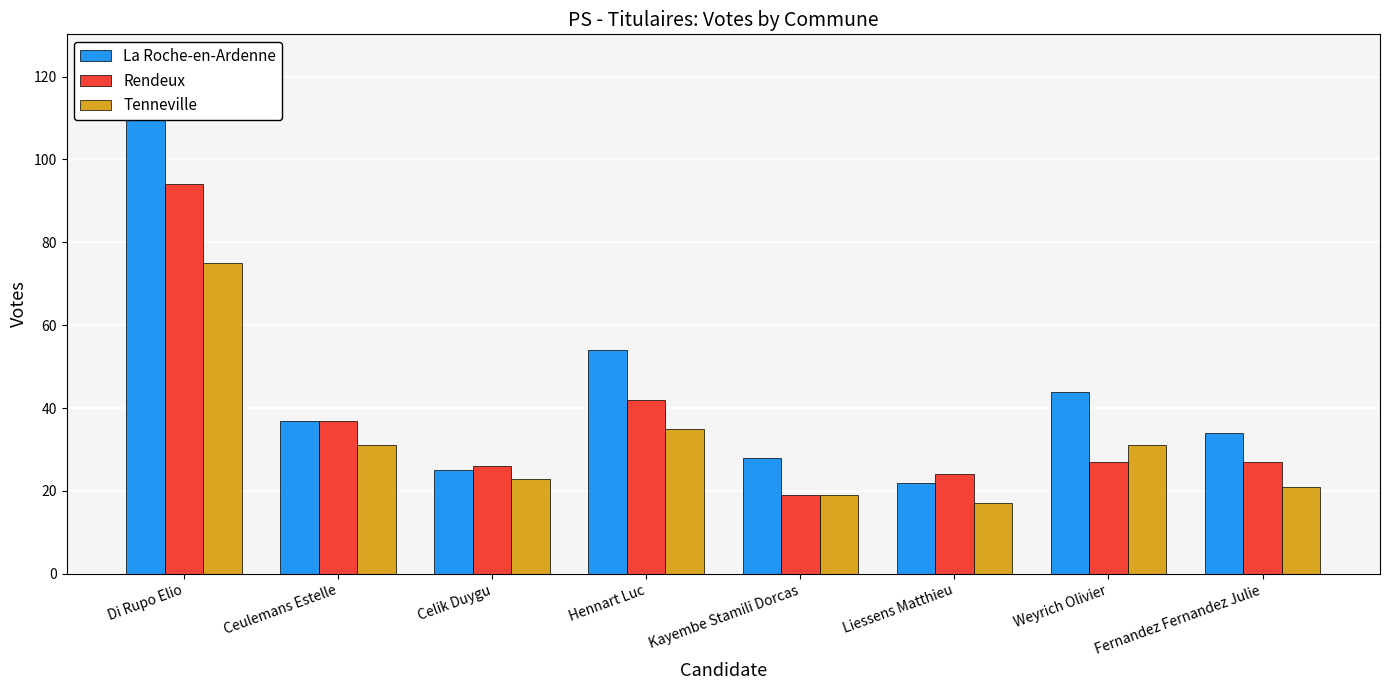

Rank the series at Fernandez Fernandez Julie from highest to lowest value.

La Roche-en-Ardenne, Rendeux, Tenneville